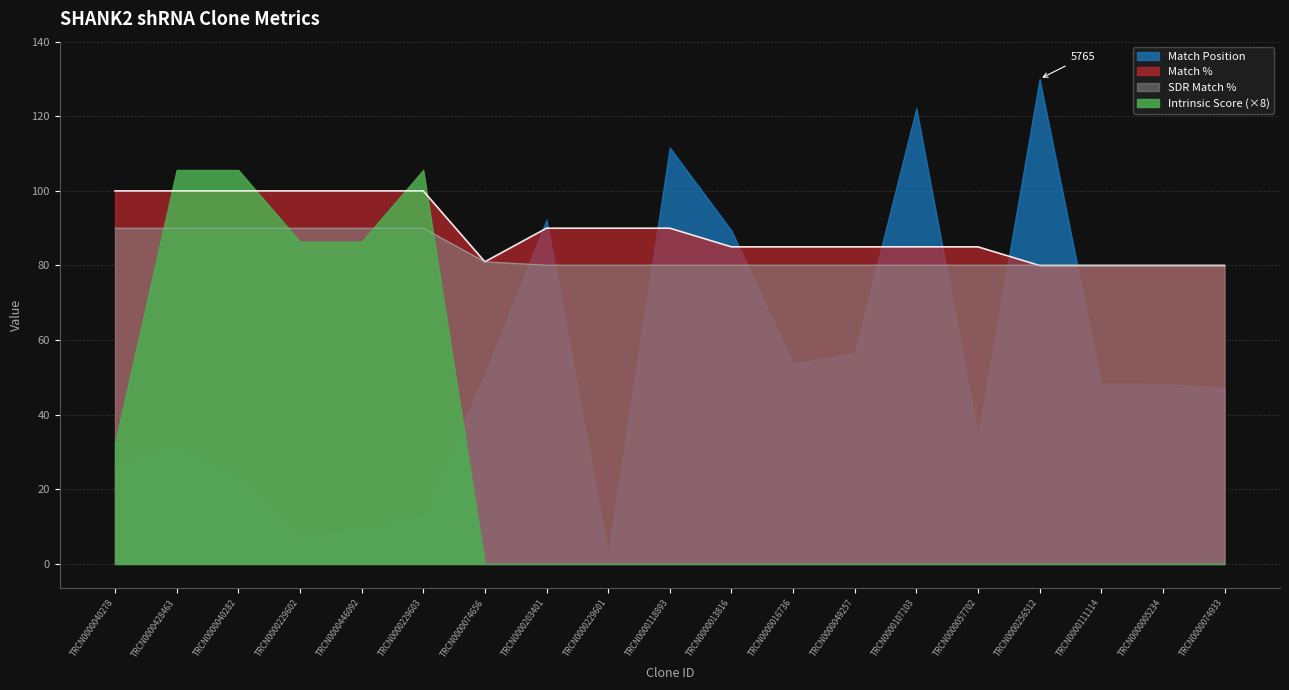

At which category does Match % reach its first local valley?

TRCN0000074656